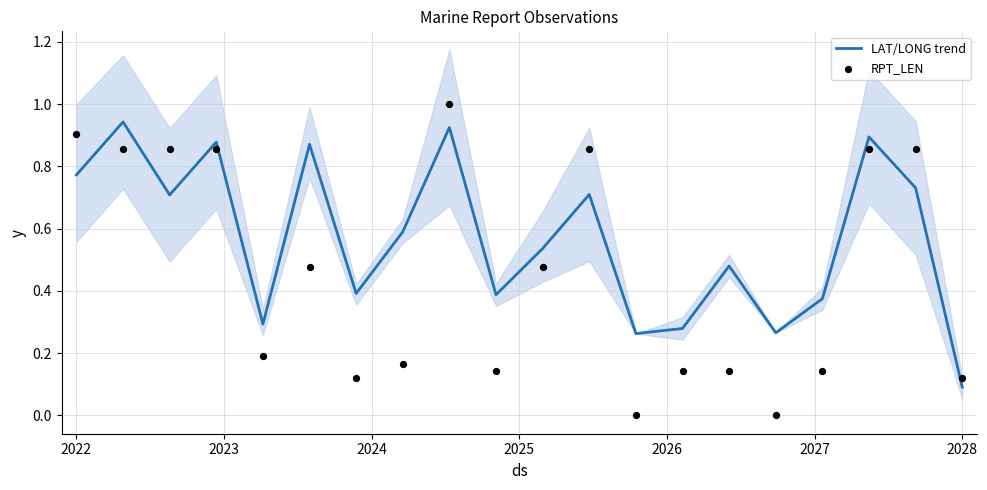

Which series contains the highest Y value?

RPT_LEN